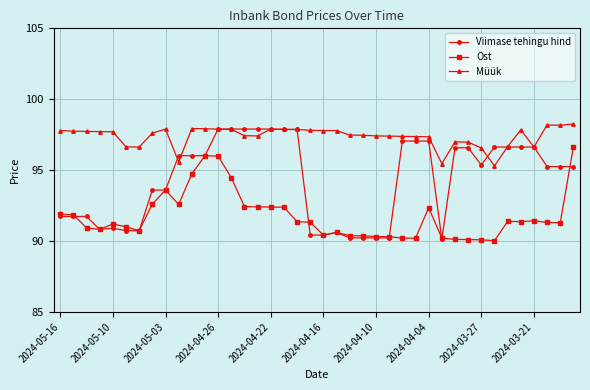

What is the smallest value displayed?

90.0